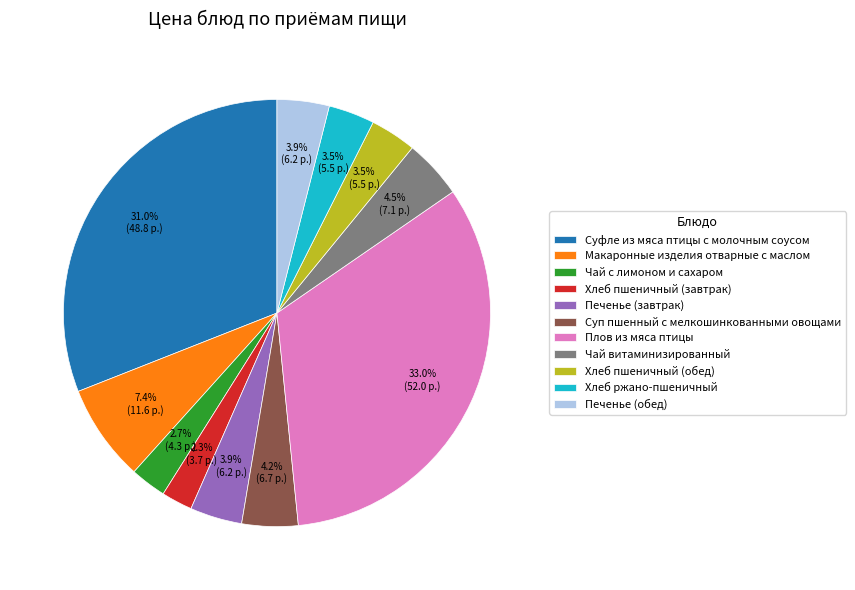

Is the sum of Хлеб ржано-пшеничный and Хлеб пшеничный (обед) greater than half?

No